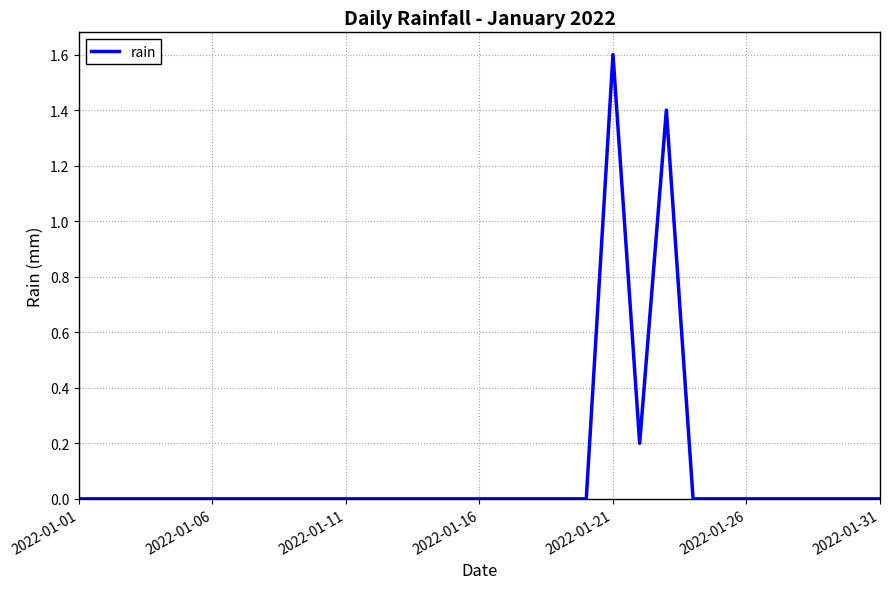

What is the difference between the maximum and minimum values?

1.6